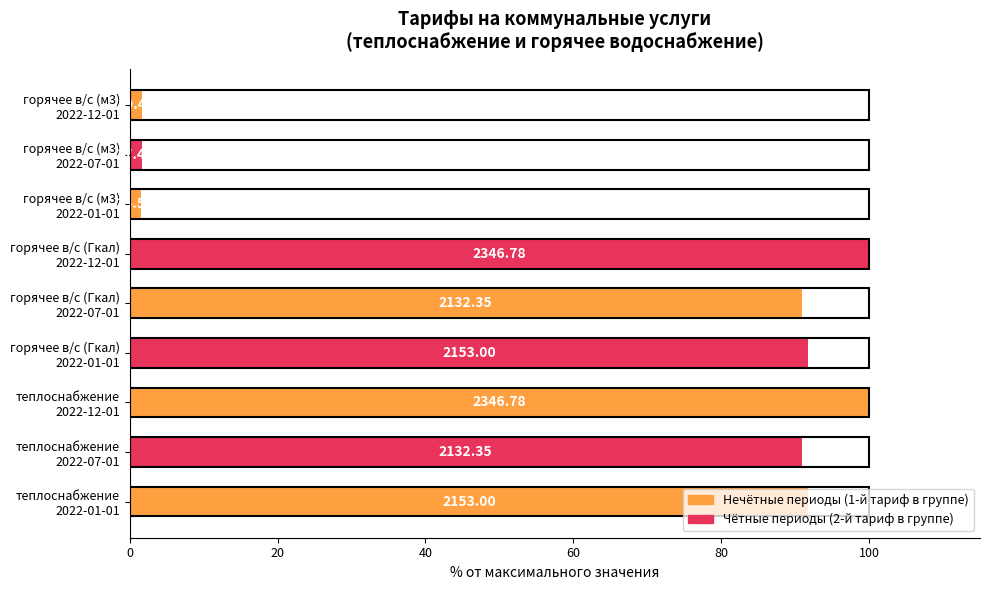

What is the greatest value displayed?

100.0